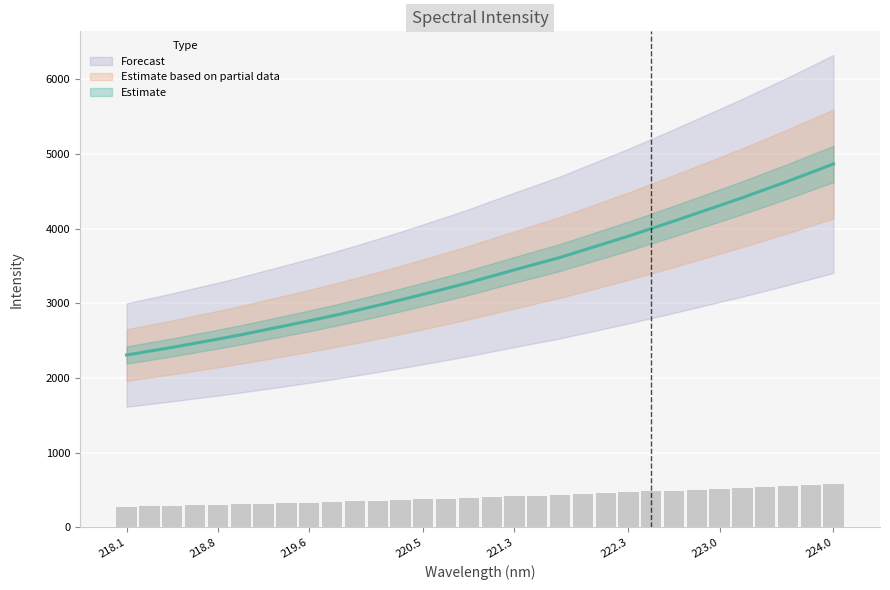

What is the change in value from 222.0721 to 223.5987?

+830.6